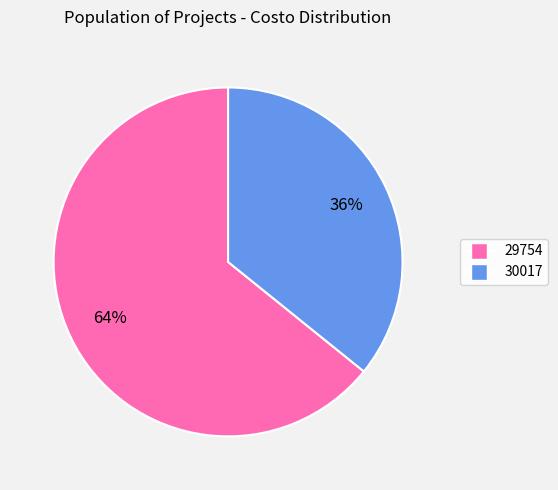

Do 29754 and 30017 together represent more than half of the pie?

Yes